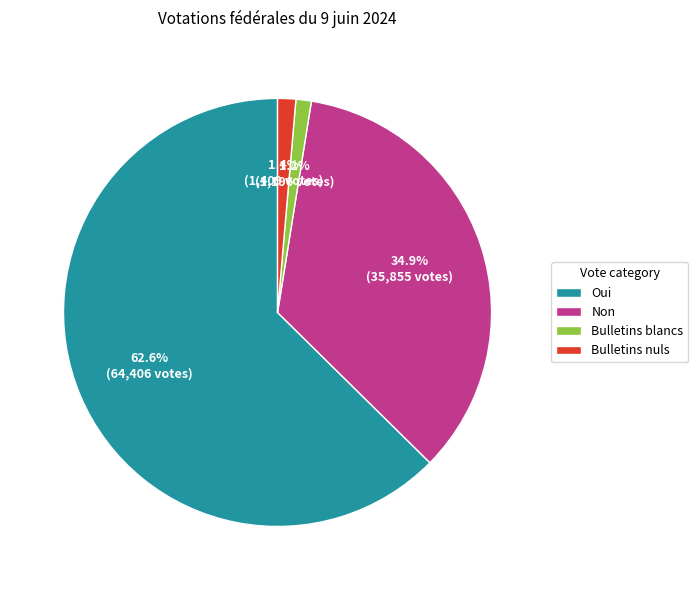

Which category has the biggest portion of the pie?

Oui